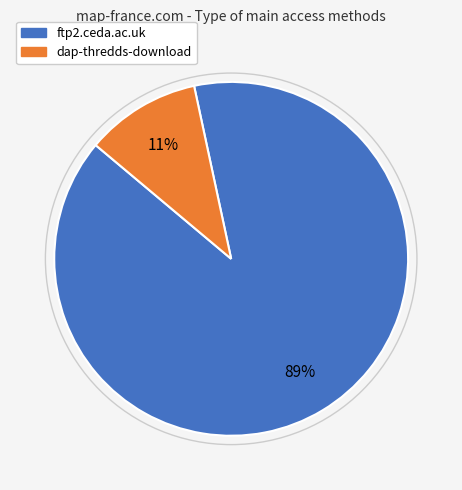

Between ftp2.ceda.ac.uk and dap-thredds-download, which is larger?

ftp2.ceda.ac.uk